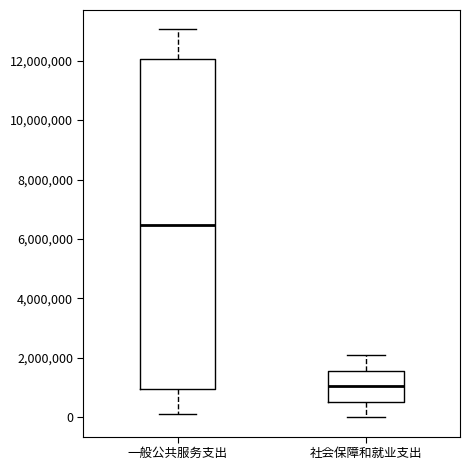

Which box is the tallest, from its lower edge to its upper edge?

一般公共服务支出